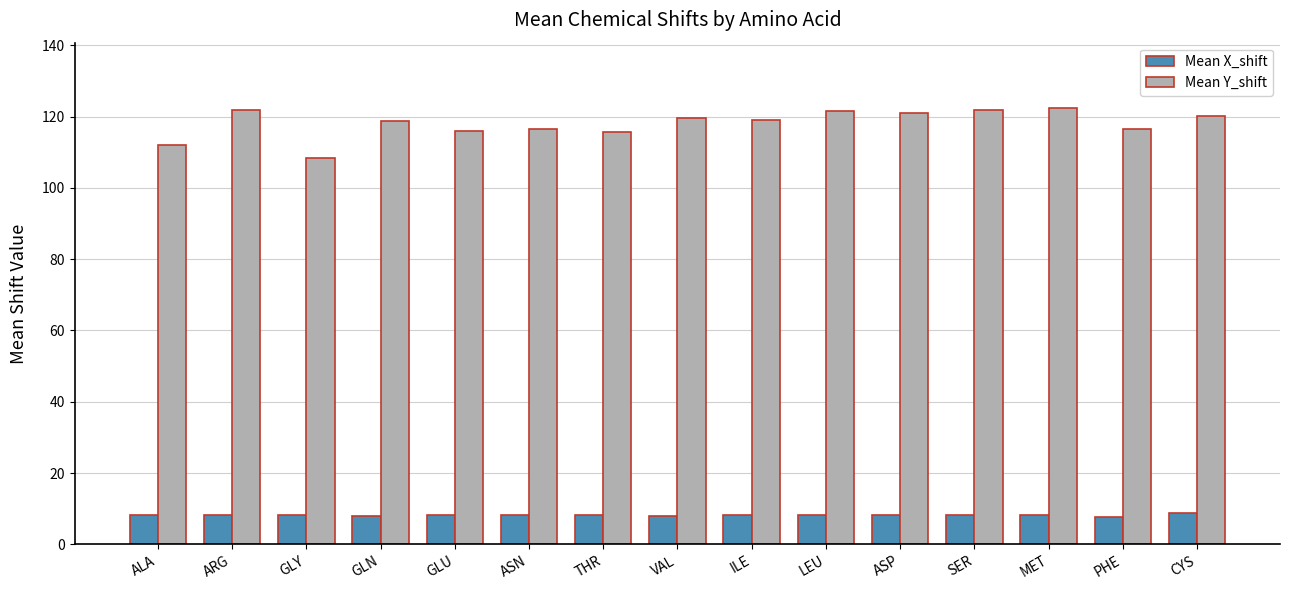

Rank the series by their average value, from highest to lowest.

Mean Y_shift, Mean X_shift